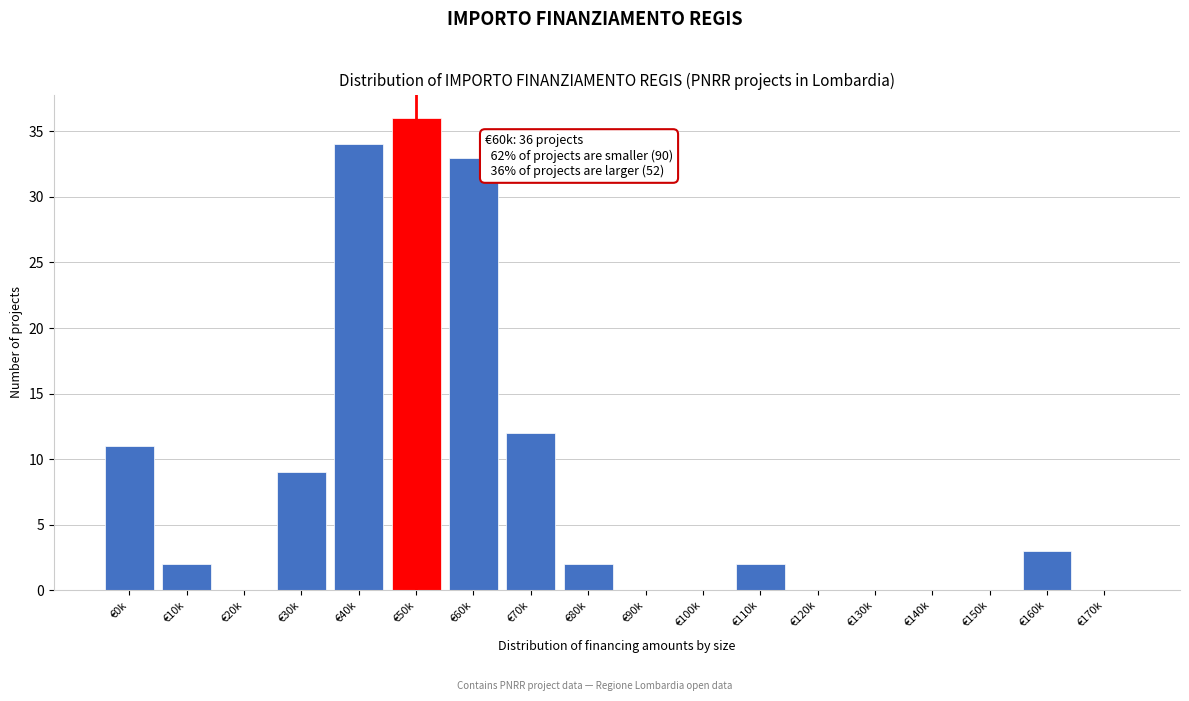

Reading left to right, extract all data points from this chart.

€0k=11	€10k=2	€20k=0	€30k=9	€40k=34	€50k=36	€60k=33	€70k=12	€80k=2	€90k=0	€100k=0	€110k=2	€120k=0	€130k=0	€140k=0	€150k=0	€160k=3	€170k=0